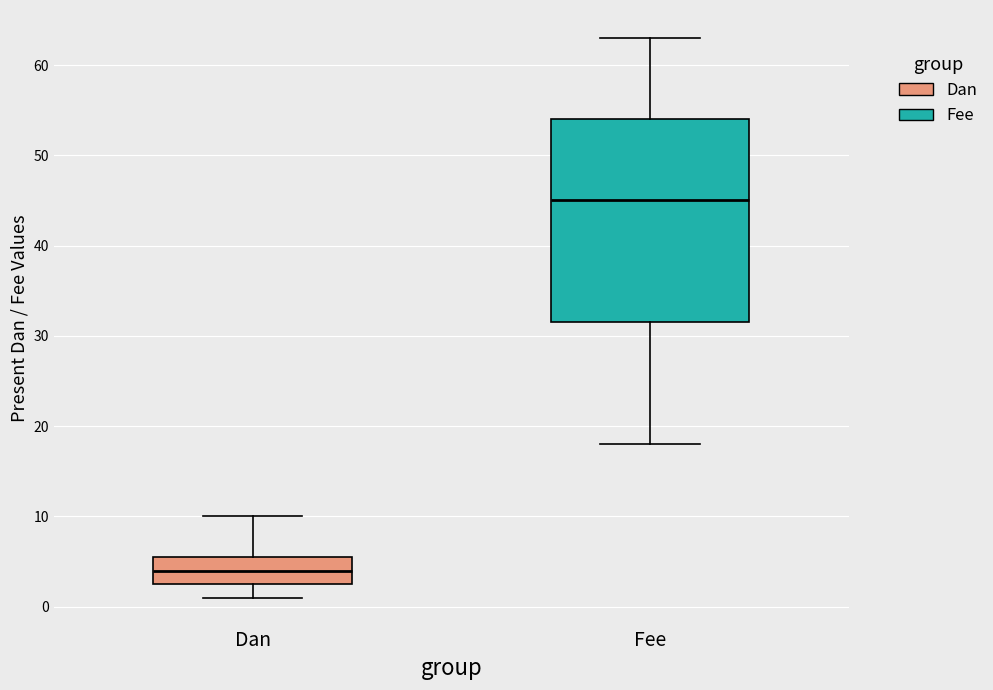

Reading left to right, read every box against the y-axis: the position of its median line, the range the box covers, and the ends of its whiskers. The values are not printed on the chart, so give them approximately, as read against the axis.

Dan: median 4, box 3 to 6, whiskers 1 to 10
Fee: median 45, box 32 to 54, whiskers 18 to 63